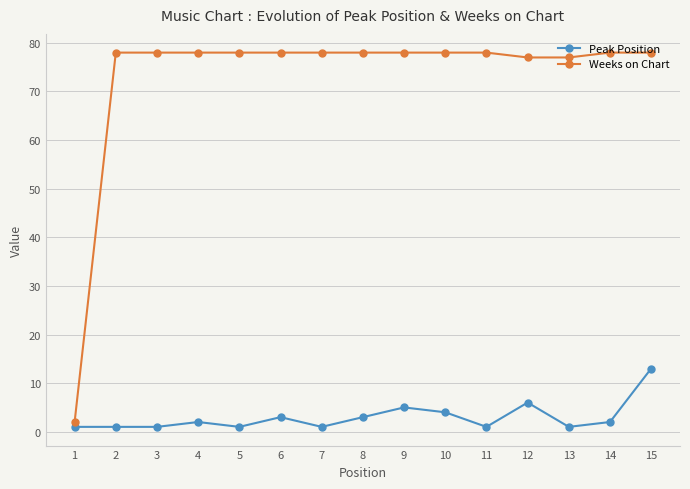

True or false: Peak Position and Weeks on Chart intersect in this chart.

False